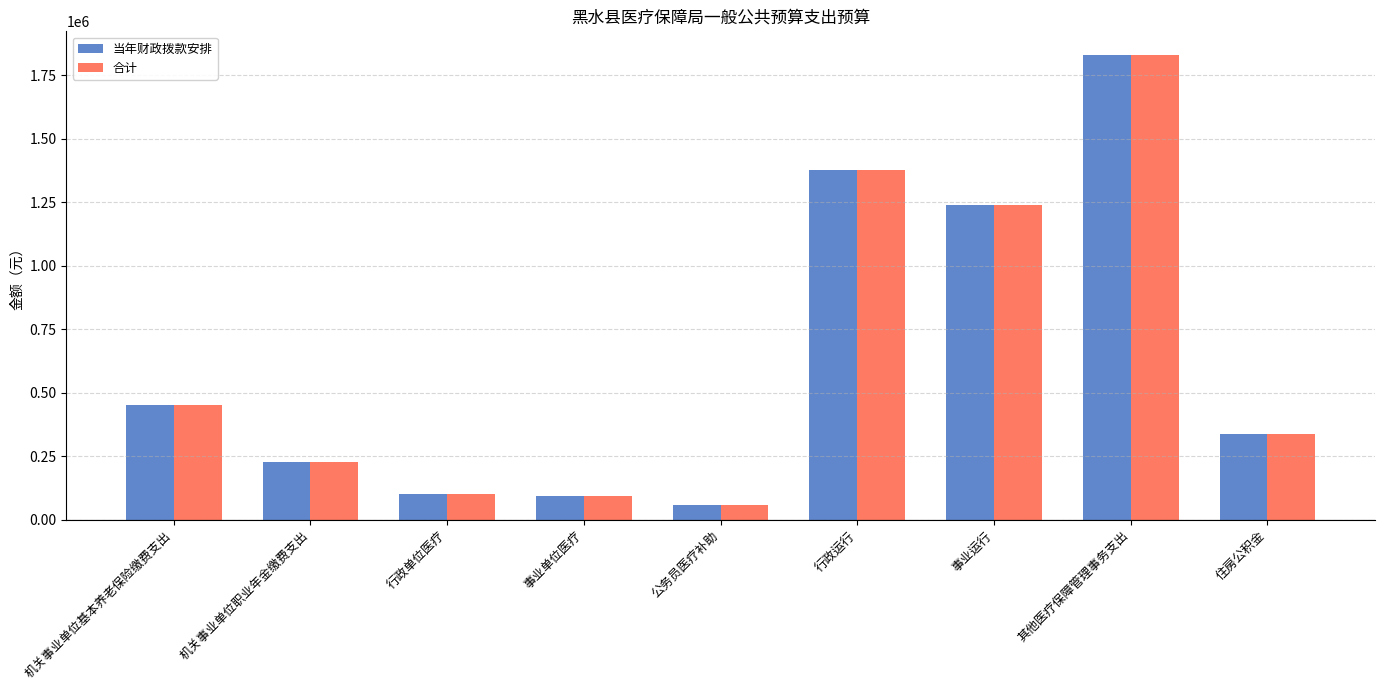

What is the difference between the maximum and second lowest values in the 合计 series?

1737352.9